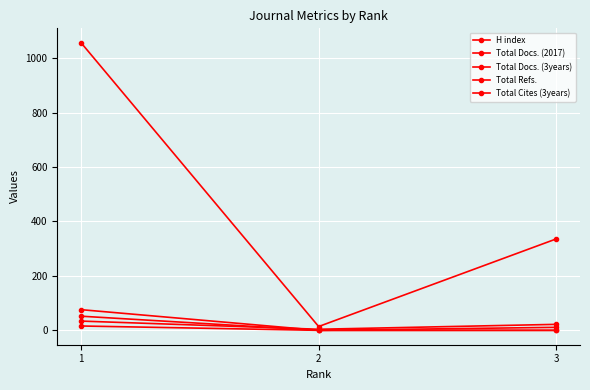

Between 3 and 2, which is larger?

3